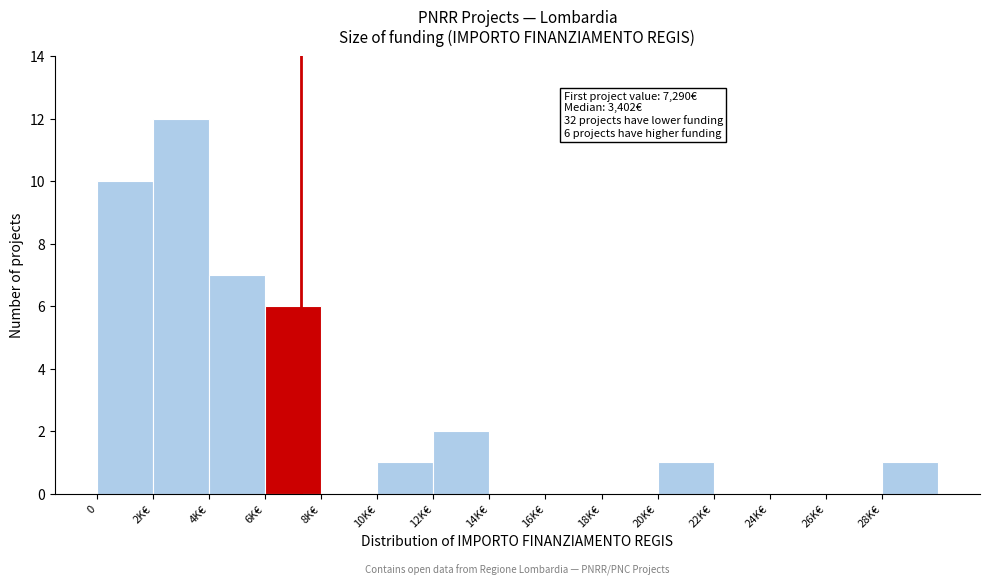

Reading right to left, what are all the values shown in this chart?

28K€=1	26K€=0	24K€=0	22K€=0	20K€=1	18K€=0	16K€=0	14K€=0	12K€=2	10K€=1	8K€=0	6K€=6	4K€=7	2K€=12	0=10